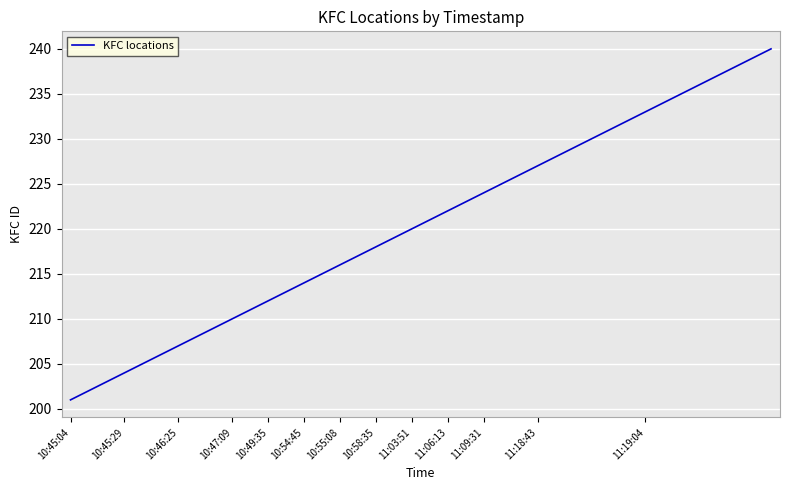

What is the difference between the maximum and minimum values?

39